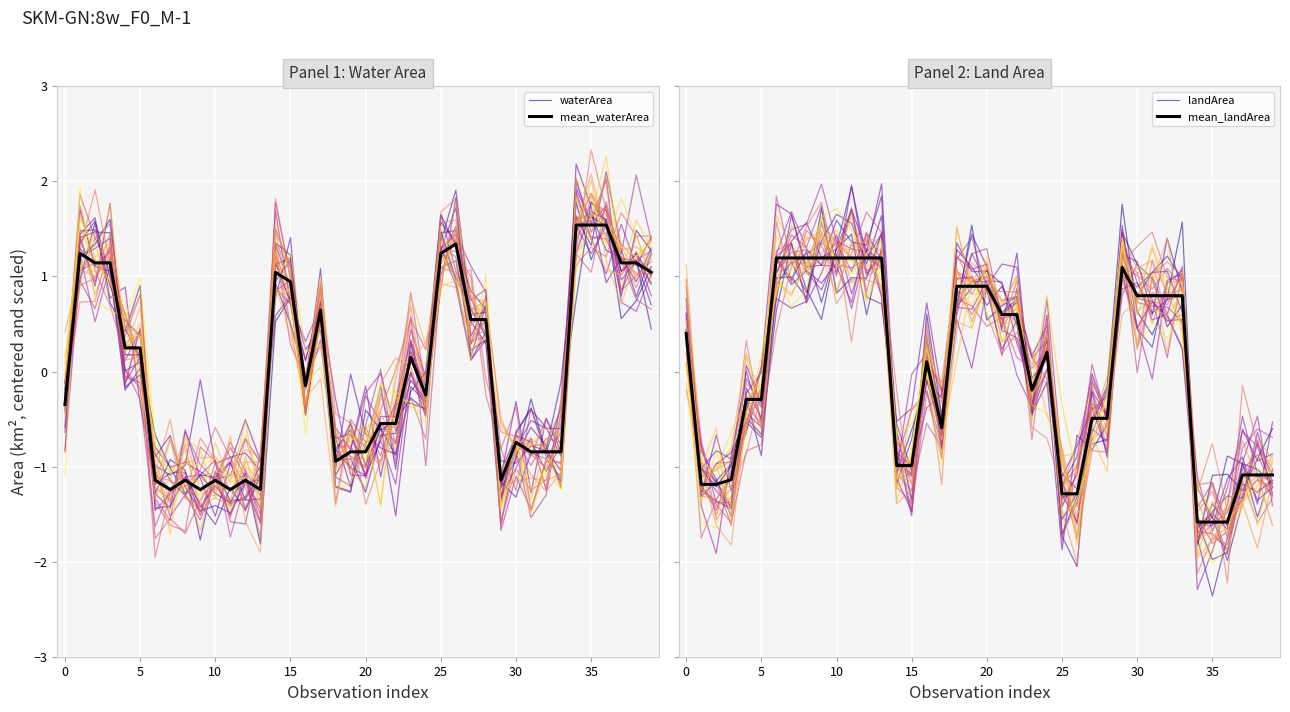

Rank the series by their maximum value, from lowest to highest.

mean_landArea, mean_waterArea, landArea, waterArea